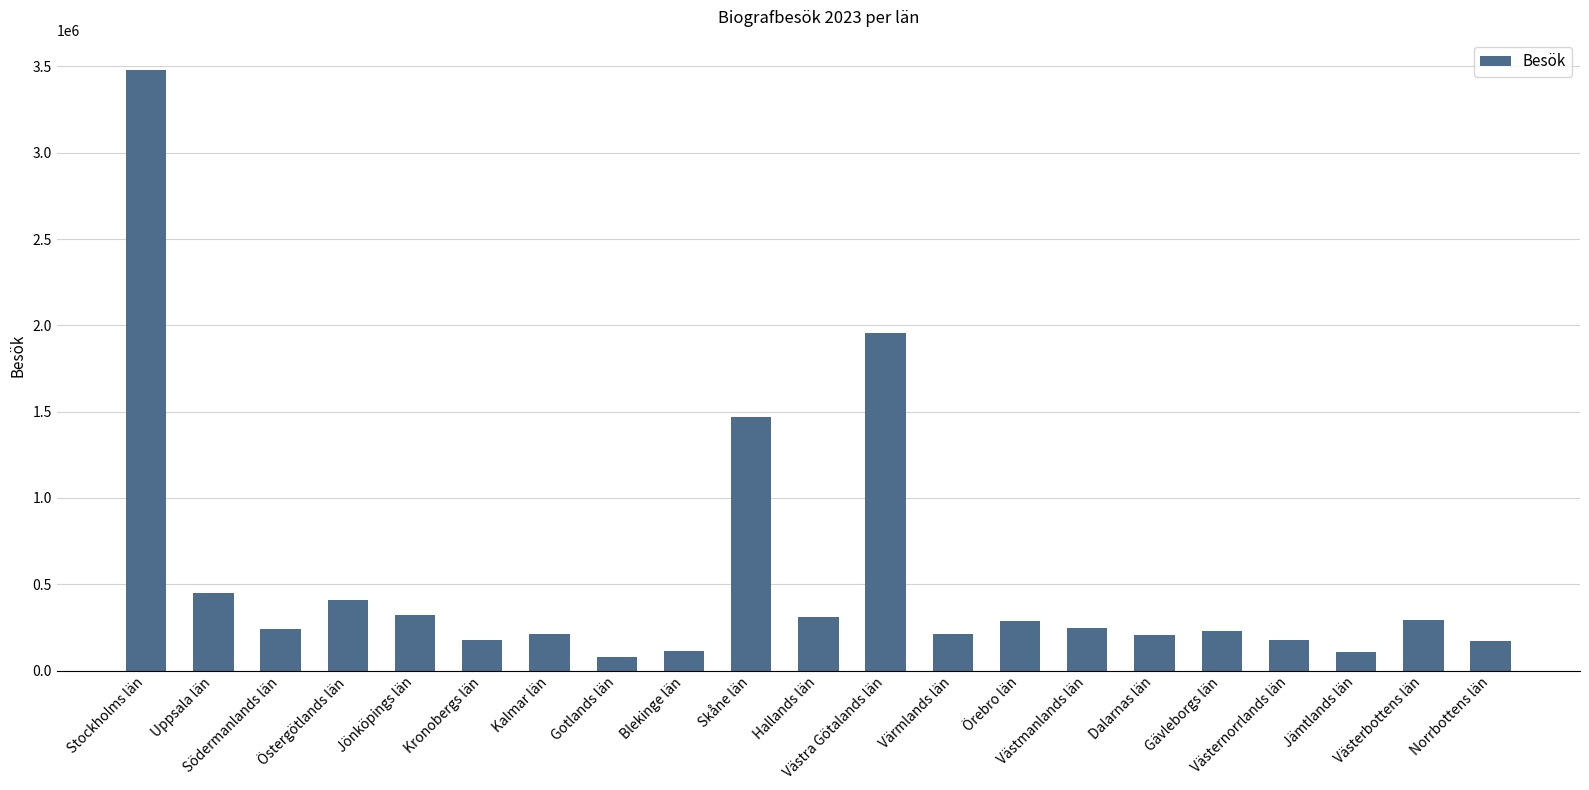

What is the smallest value displayed?

80376